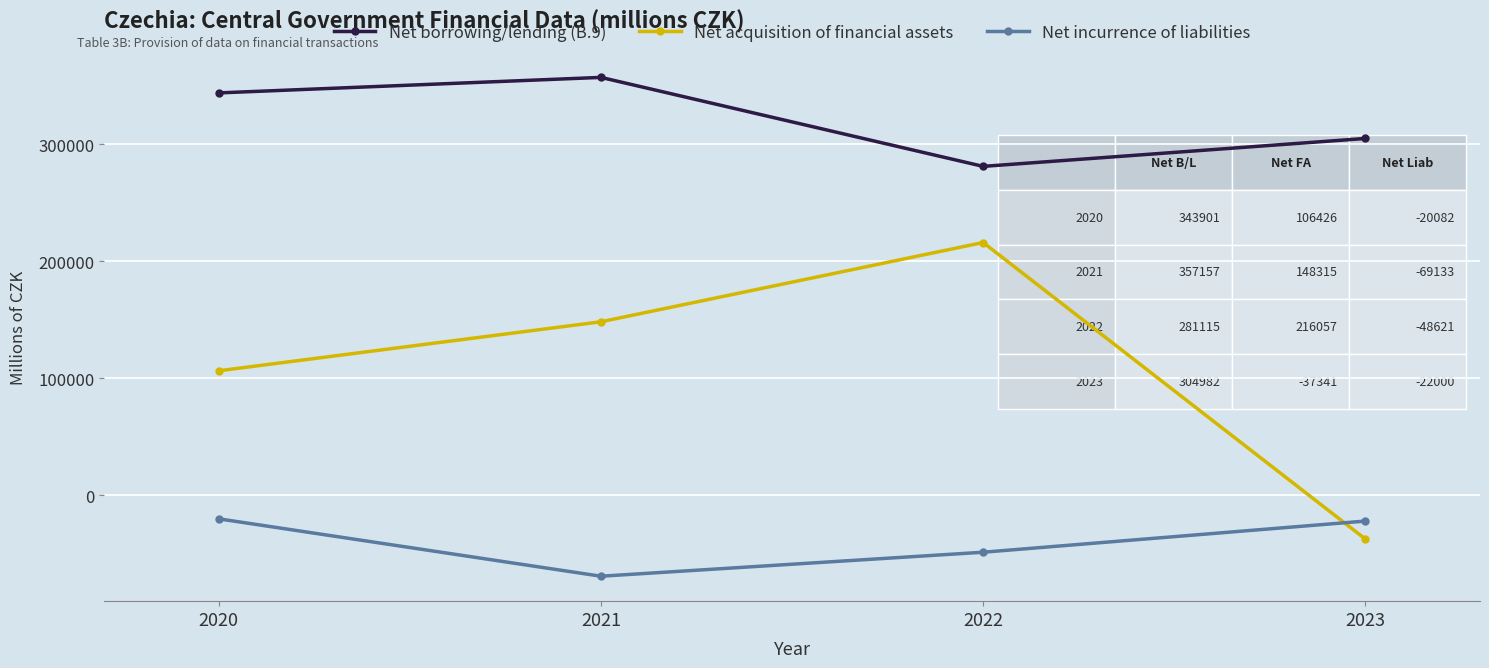

True or false: Net acquisition of financial assets has more than 2 interior local peaks.

False